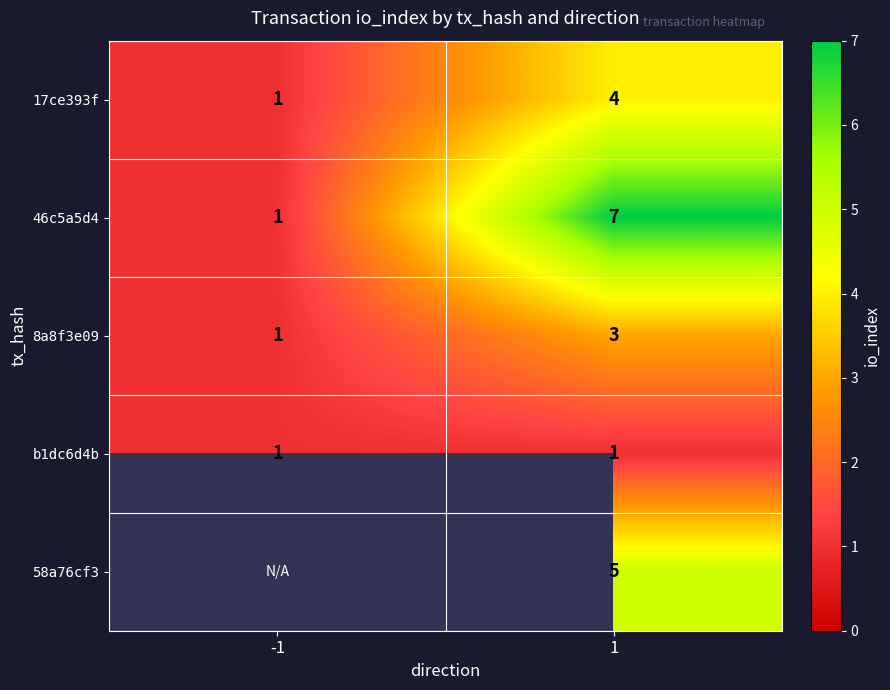

True or false: 8a8f3e09 has a value of 1 at 1.

False